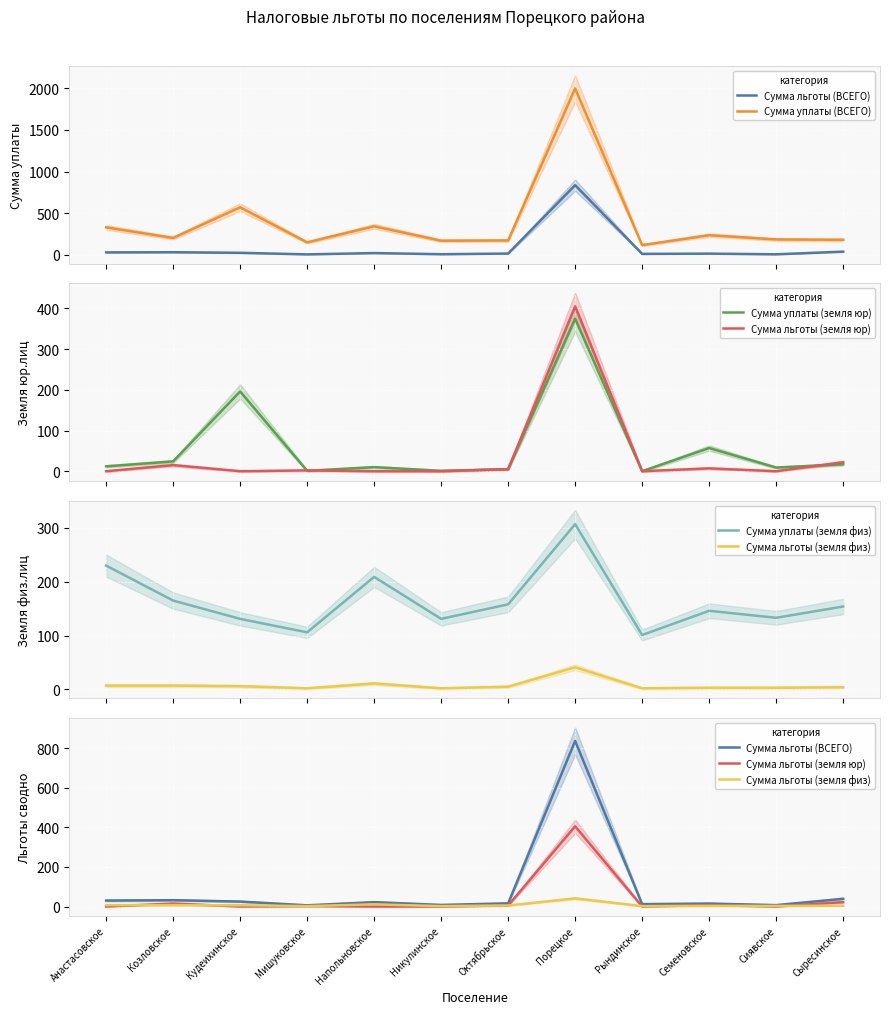

Reading left to right, list all the values displayed in this chart.

Сумма льготы (ВСЕГО): 30	32	25	6	22	8	16	836	12	15	7	39
Сумма уплаты (ВСЕГО): 330	203	571	150	343	170	173	1996	117	236	185	181
Сумма уплаты (земля юр): 12	24	196	1	10	1	5	375	0	57	9	17
Сумма льготы (земля юр): 0	15	0	2	0	0	5	405	0	7	0	22
Сумма уплаты (земля физ): 230	165	131	106	209	131	158	307	101	146	133	154
Сумма льготы (земля физ): 7	7	6	2	11	2	5	41	2	3	3	4